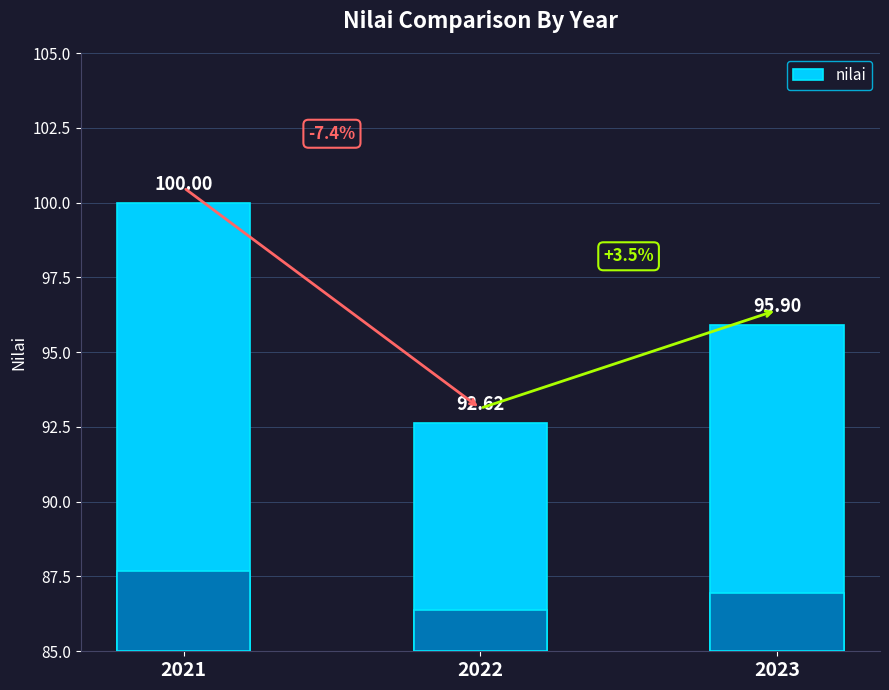

Does the chart contain stacked bars?

No